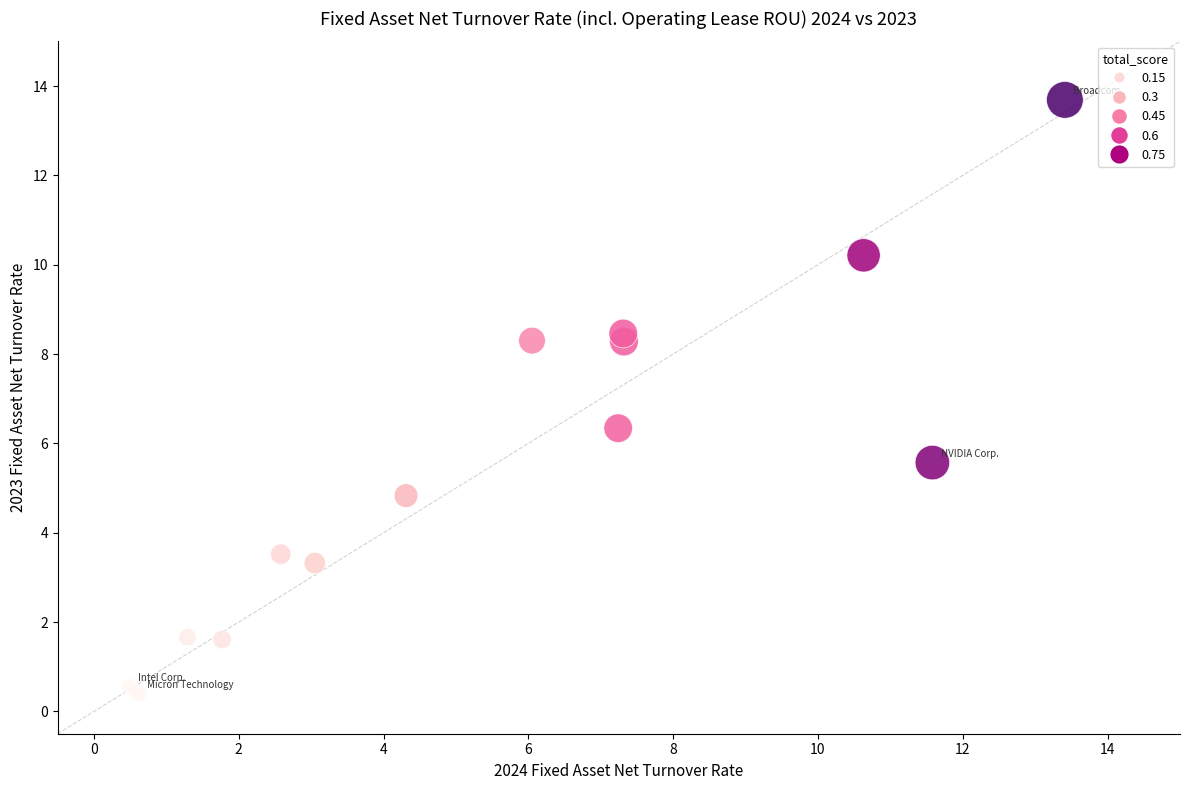

What Y value in the scatter plot is closest to 7?

6.3